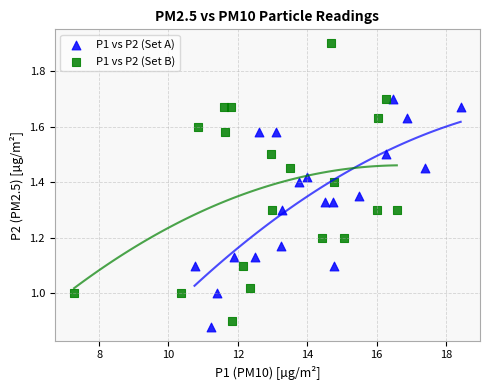

Which series reaches the maximum Y coordinate?

P1 vs P2 (Set B)